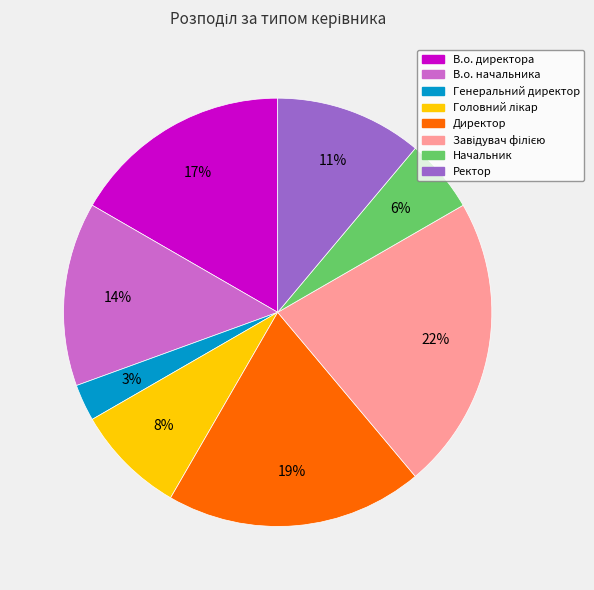

Does Генеральний директор account for over 50% of the chart?

No